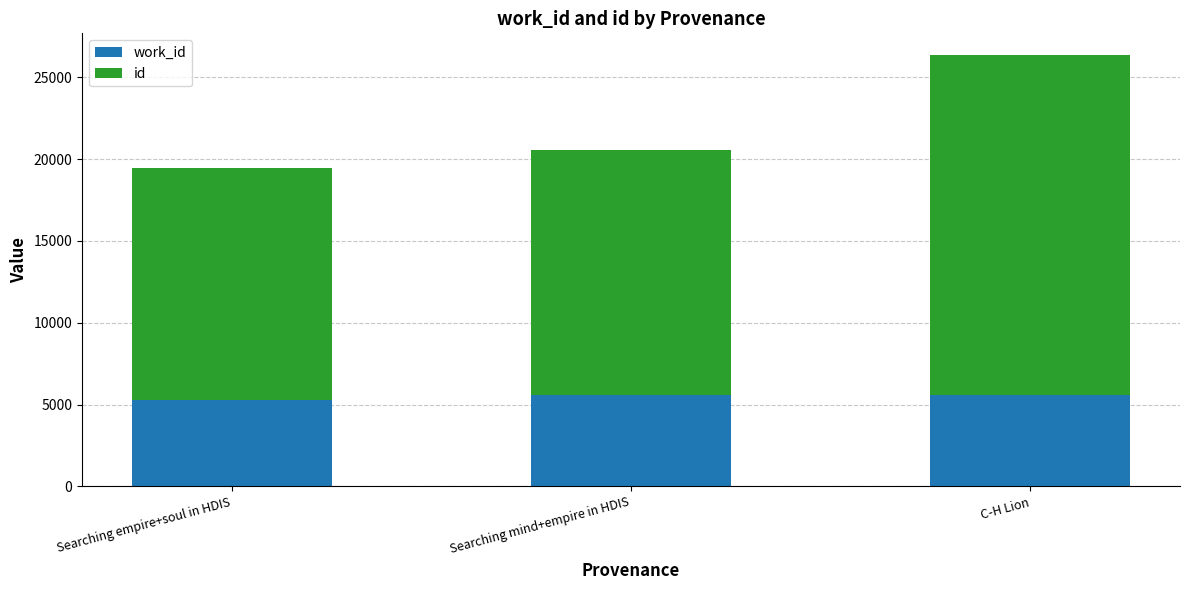

At which category is the sum across all series the highest?

C-H Lion